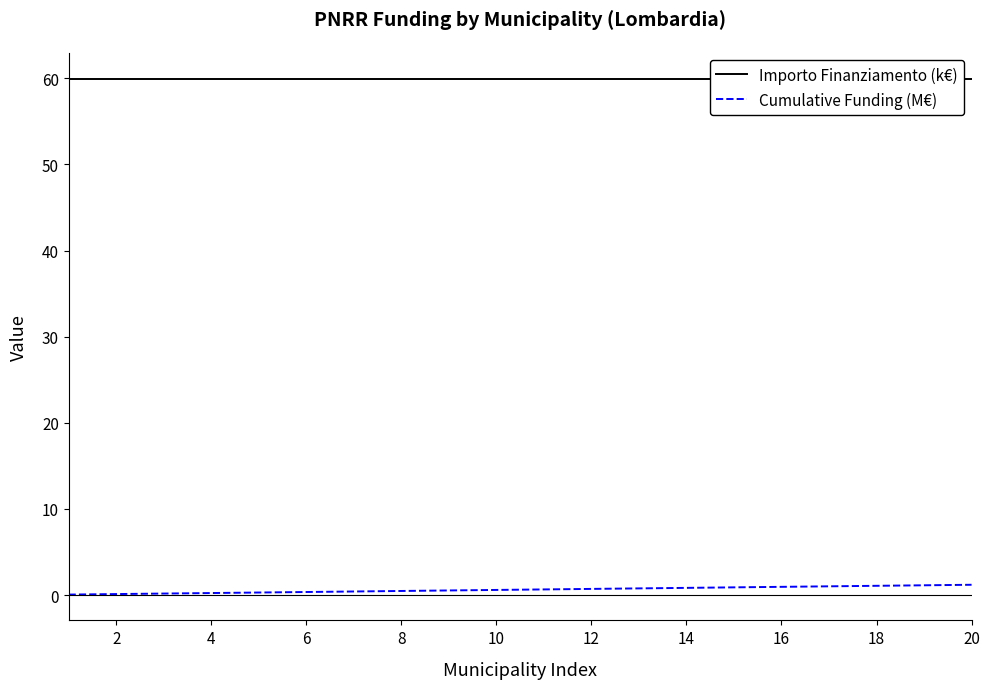

The Cumulative Funding (M€) series shows 0.1 at 2. True or false?

True